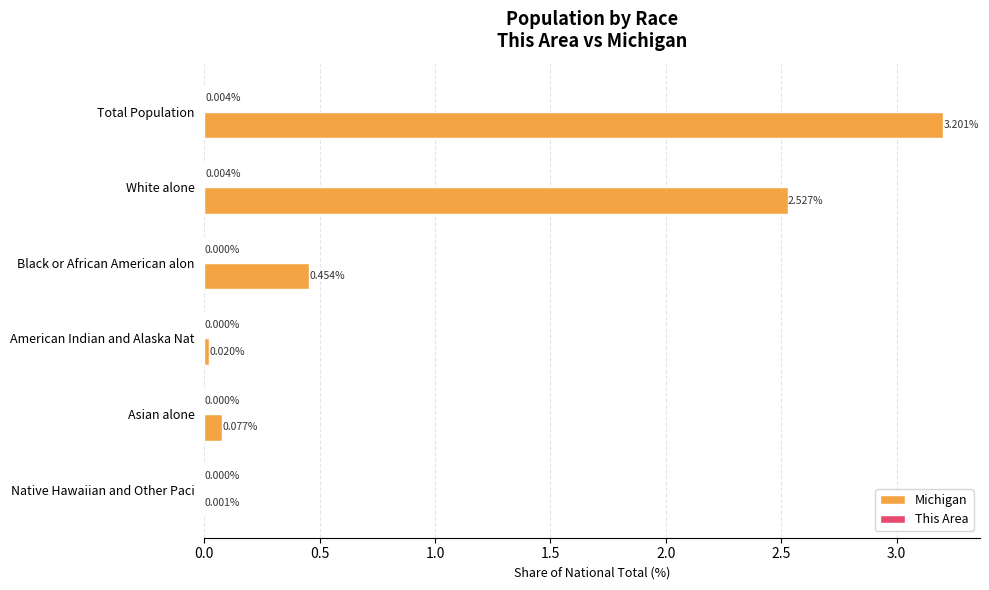

Which category has the highest value across all series?

Total Population